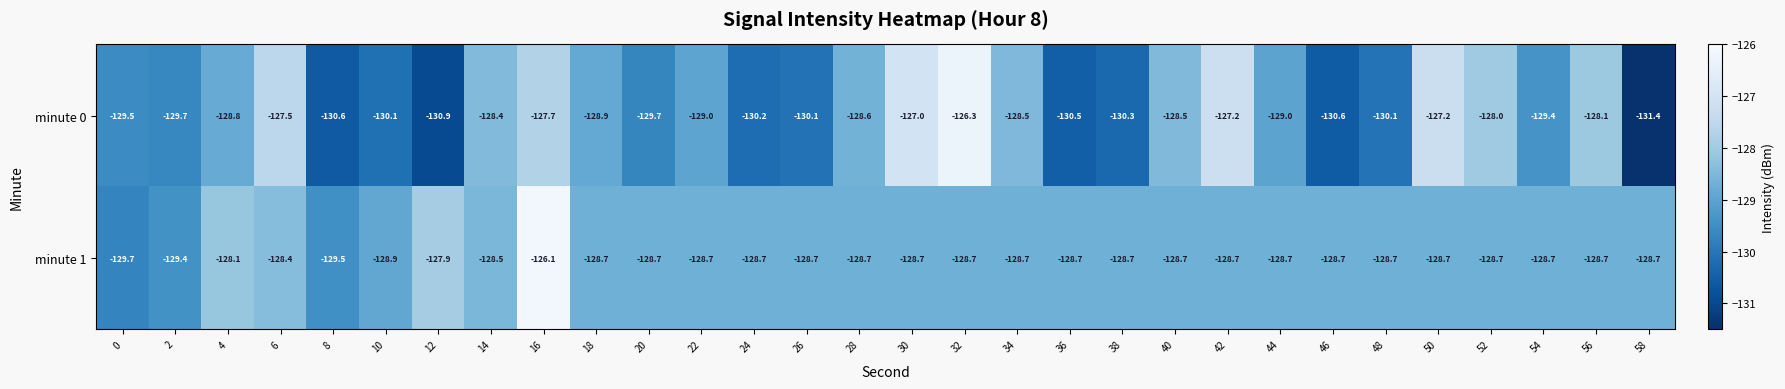

What value does the minute 1 series have at 44?

-128.7